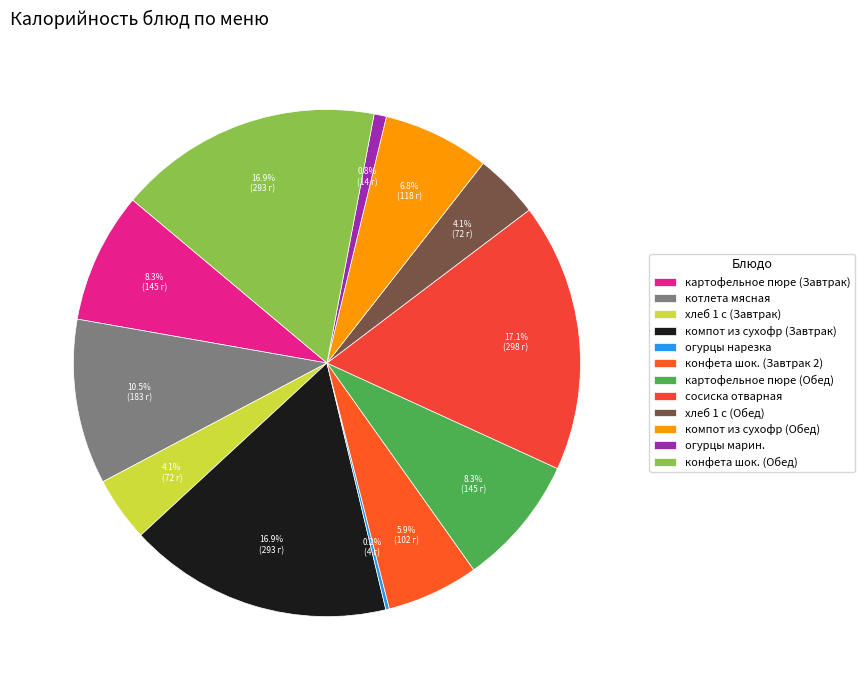

To the nearest percent, what is the average slice percentage?

8%